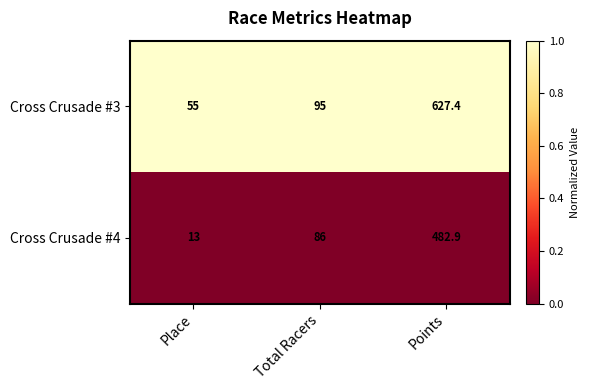

Which series changed the most between Place and Points?

Cross Crusade #3